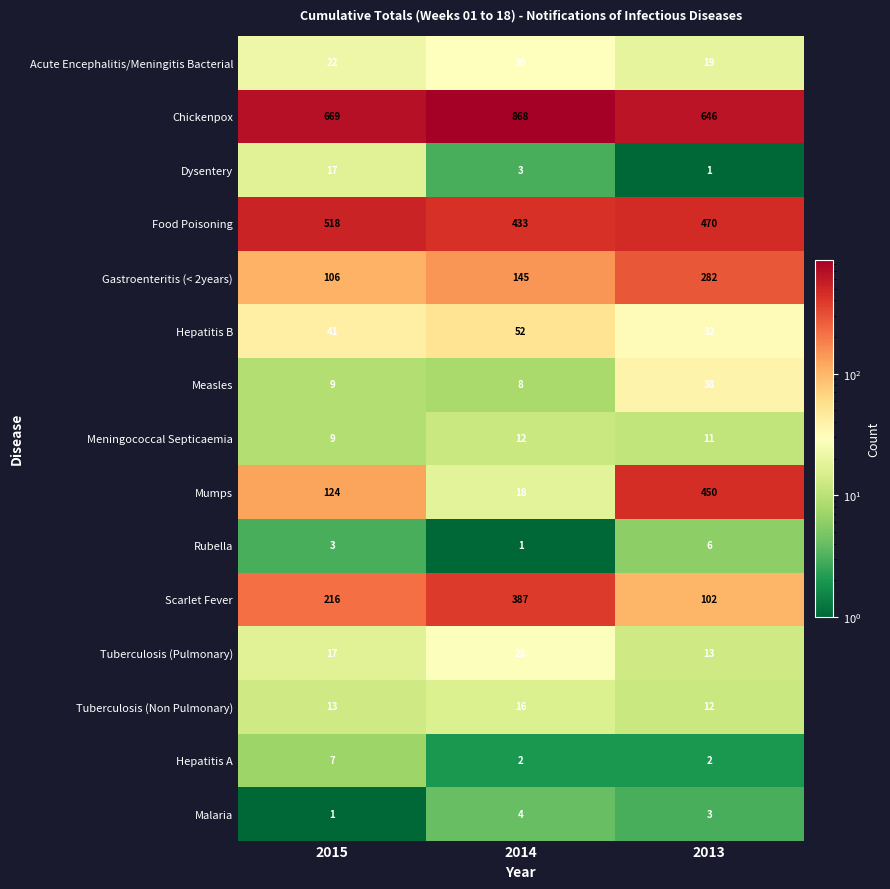

What is the smallest value displayed?

1